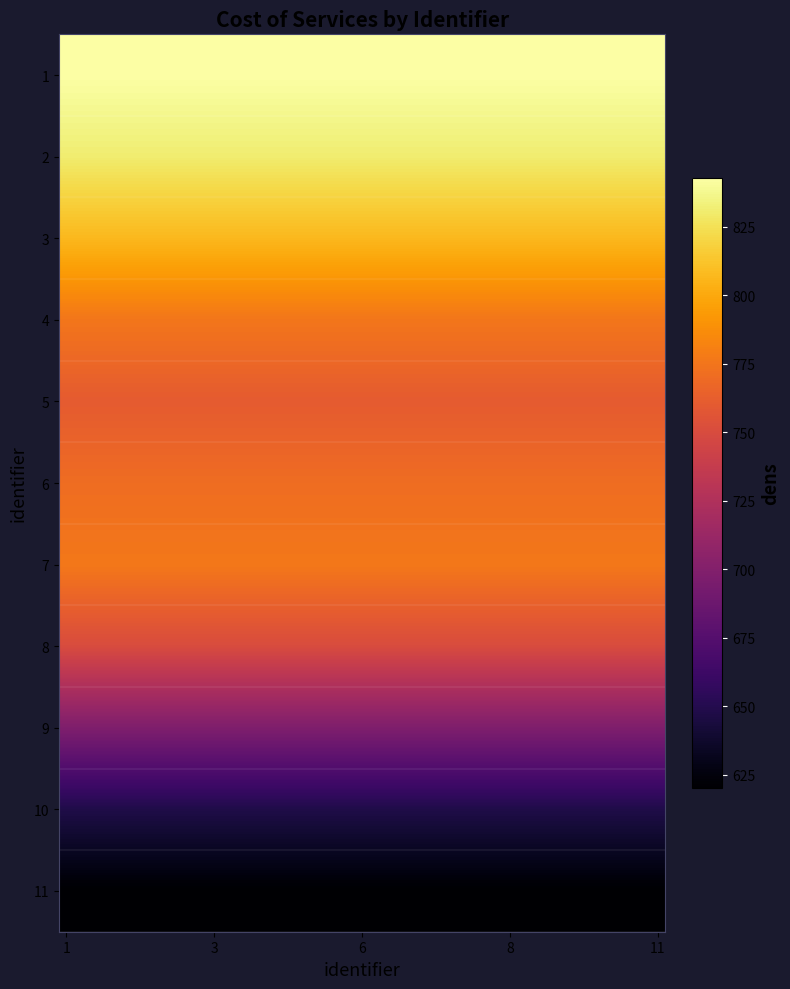

At which category is the sum across all series the highest?

1